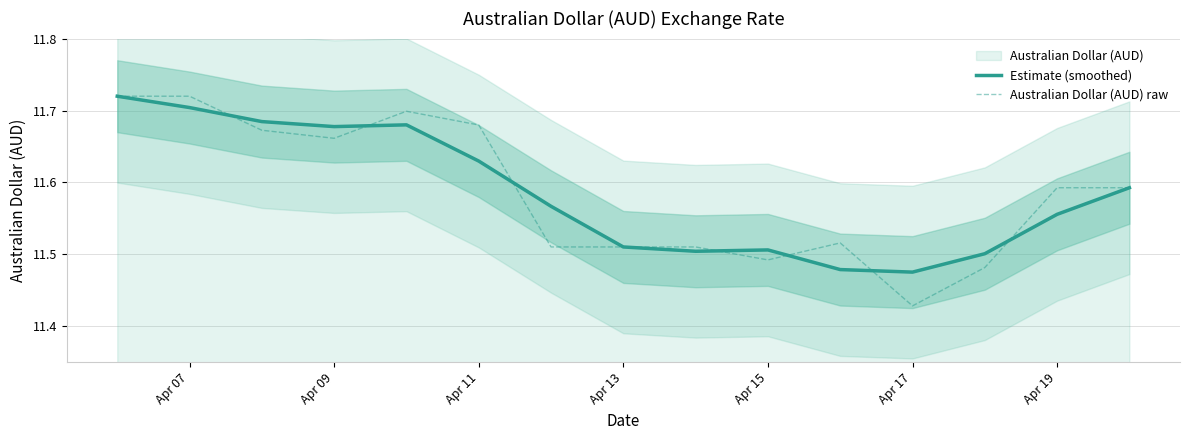

The value of Estimate (smoothed) at Apr 15 is 19.4. True or false?

False